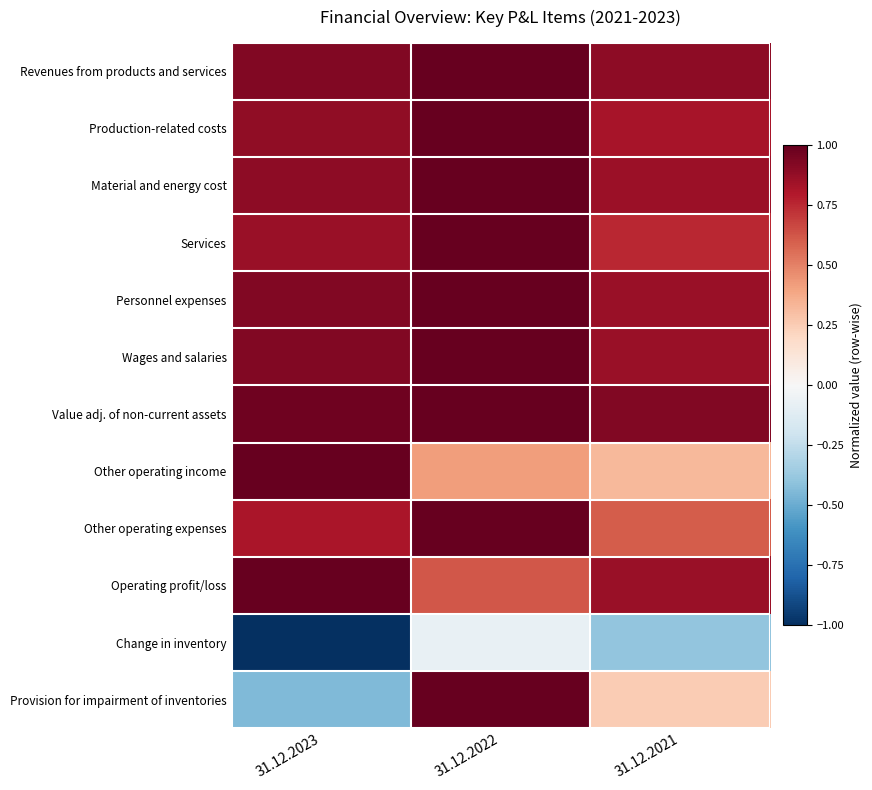

What is the maximum value shown in the chart?

1.0